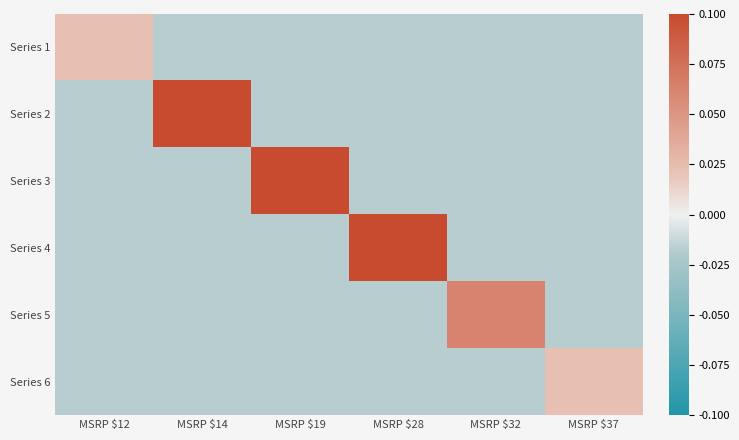

At which category is the sum across all series the highest?

MSRP $28